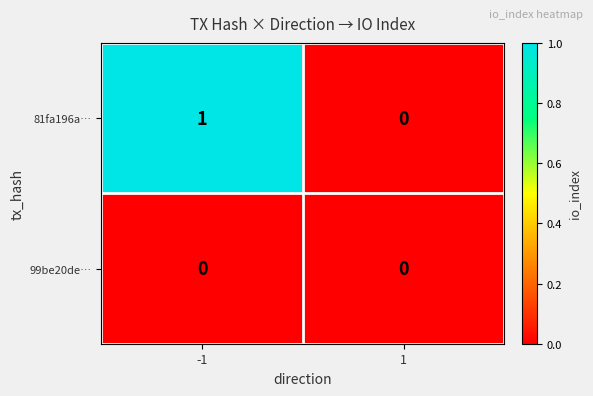

Rank the series by their maximum value, from lowest to highest.

99be20de…, 81fa196a…